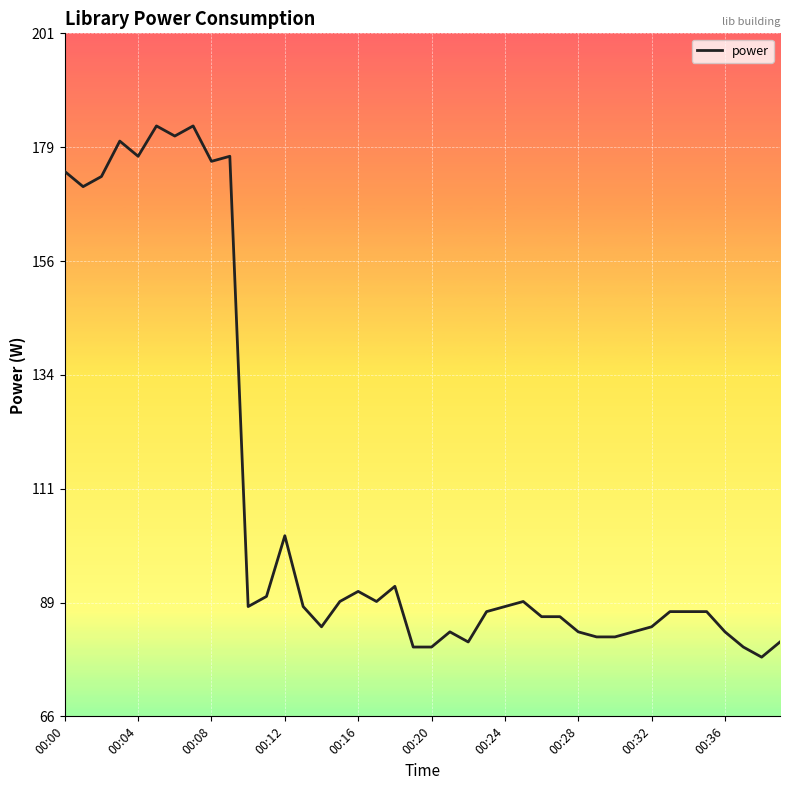

What is the difference between the maximum and minimum values?

105